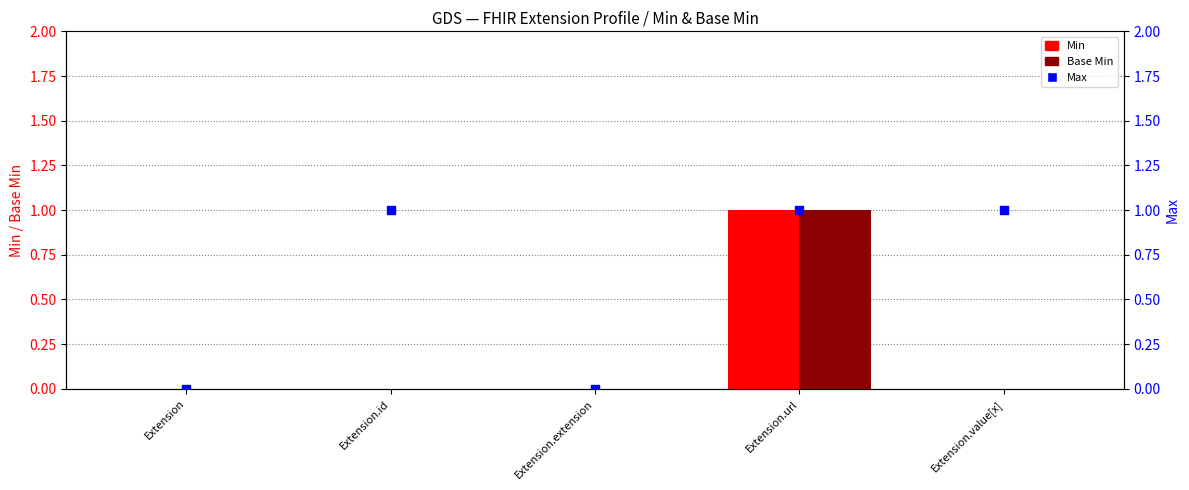

What are all the series names shown in the legend?

Min, Base Min, Max